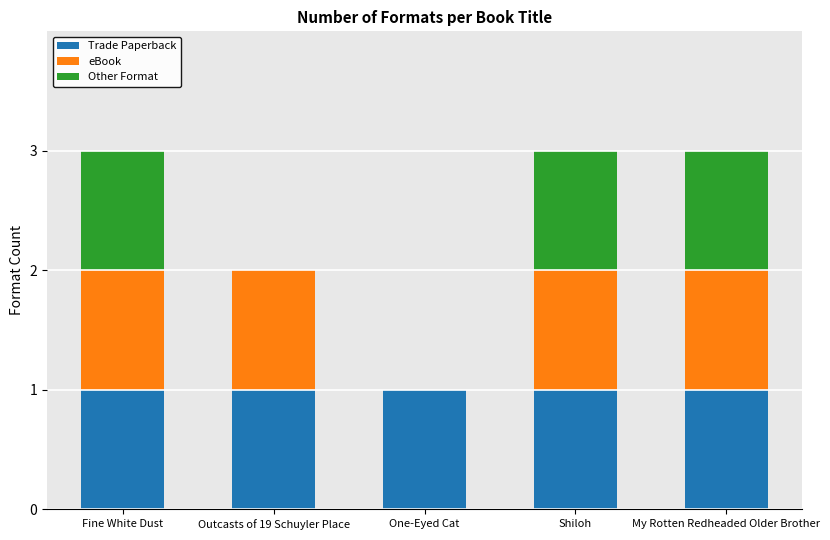

Is it true that Trade Paperback equals 0 at Fine White Dust?

False